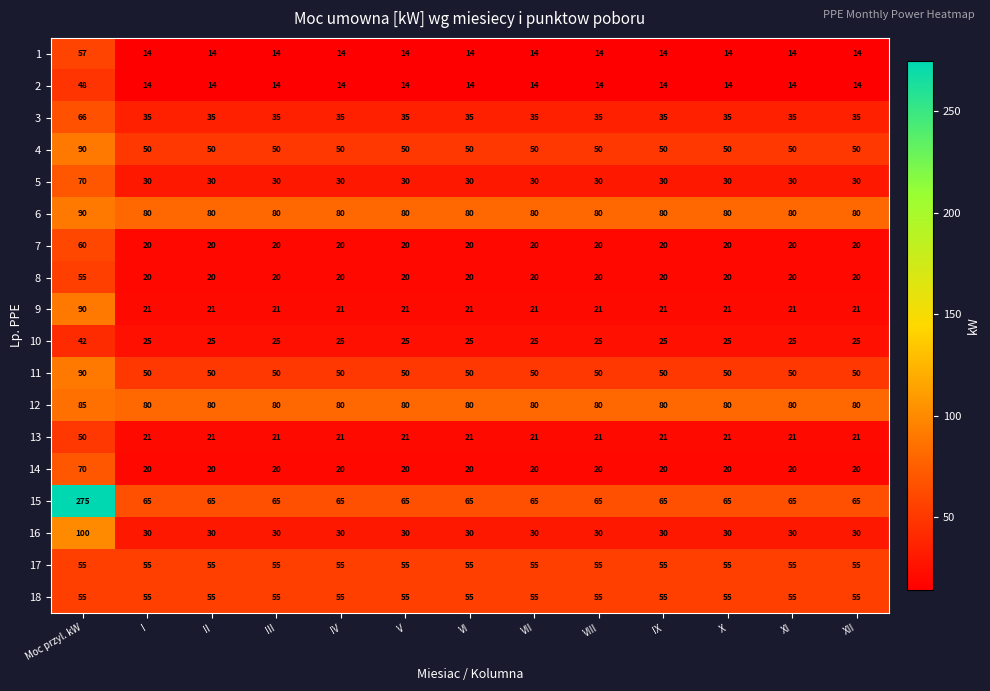

What is the total value across all series at V?

685